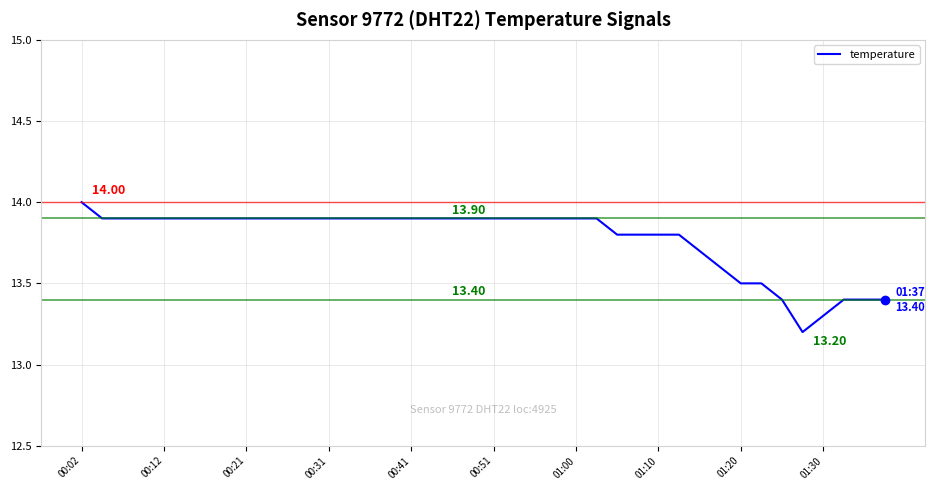

What is the greatest value displayed?

14.0